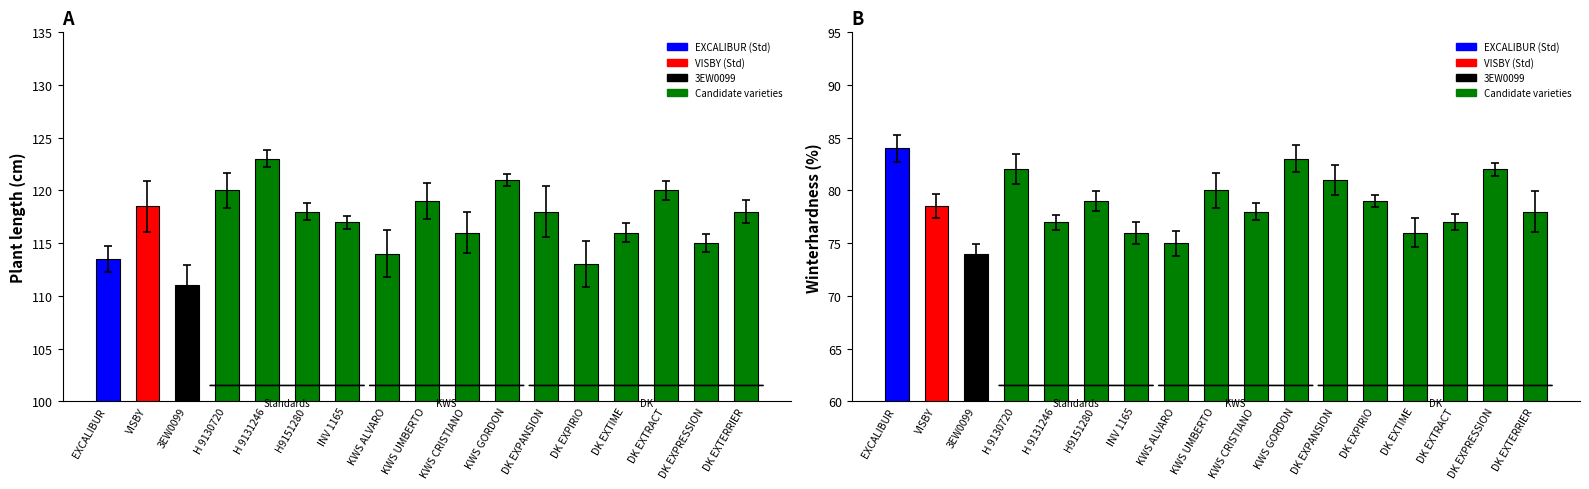

Is it true that Plant length equals 118.0 at DK EXTERRIER?

True